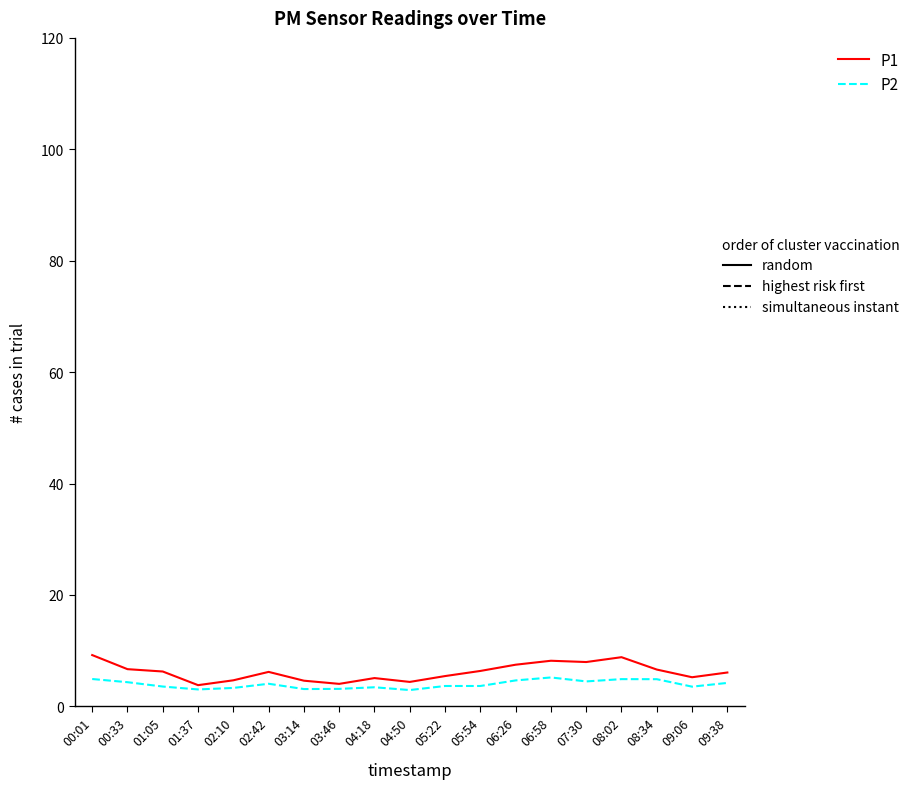

Count the number of data series in this chart.

2